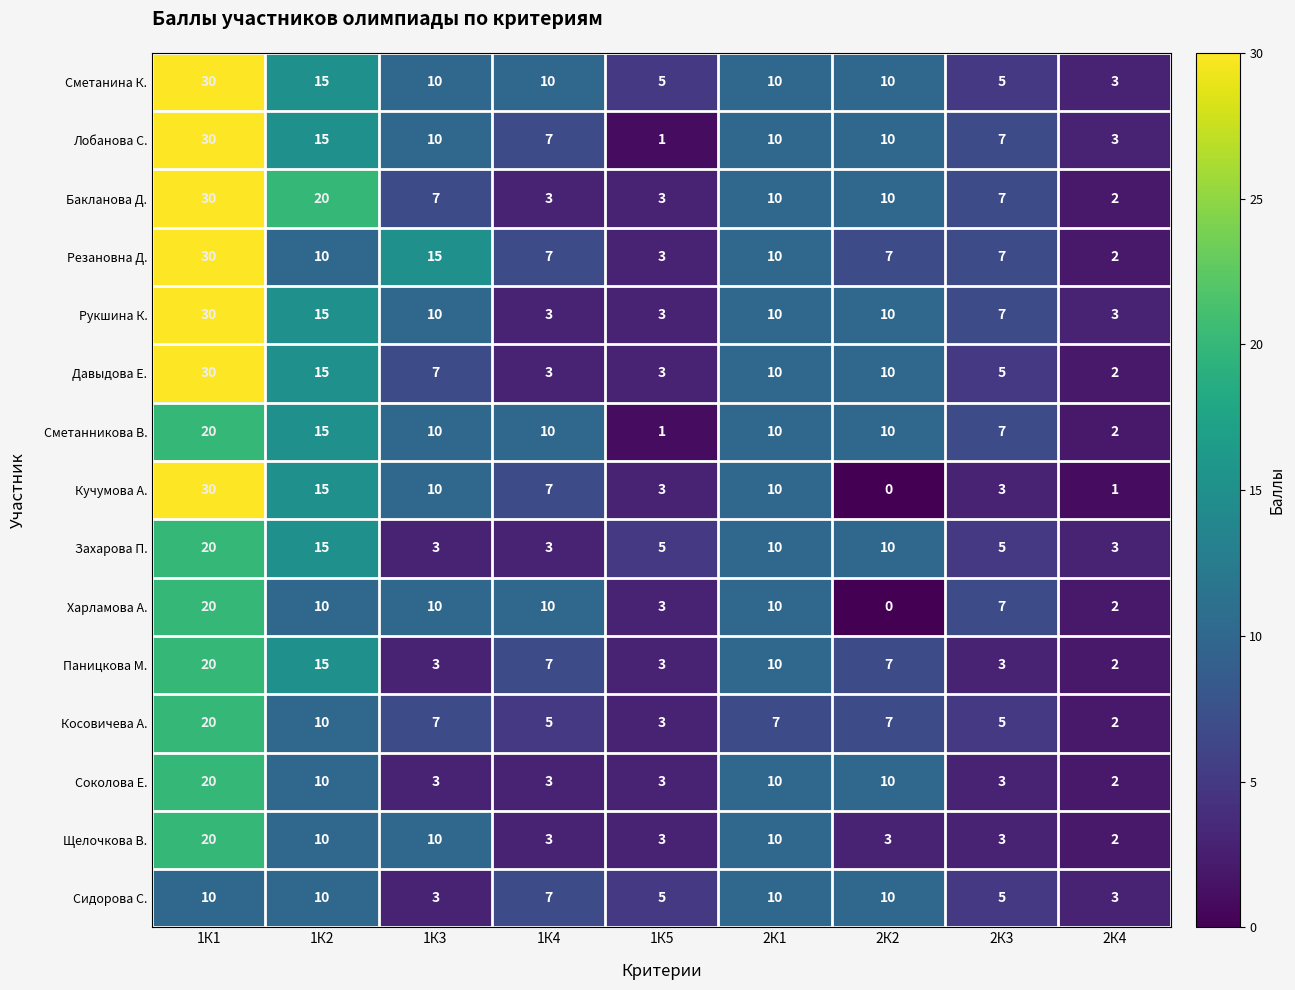

Count the Лобанова С. values in the range 7 to 10.

5